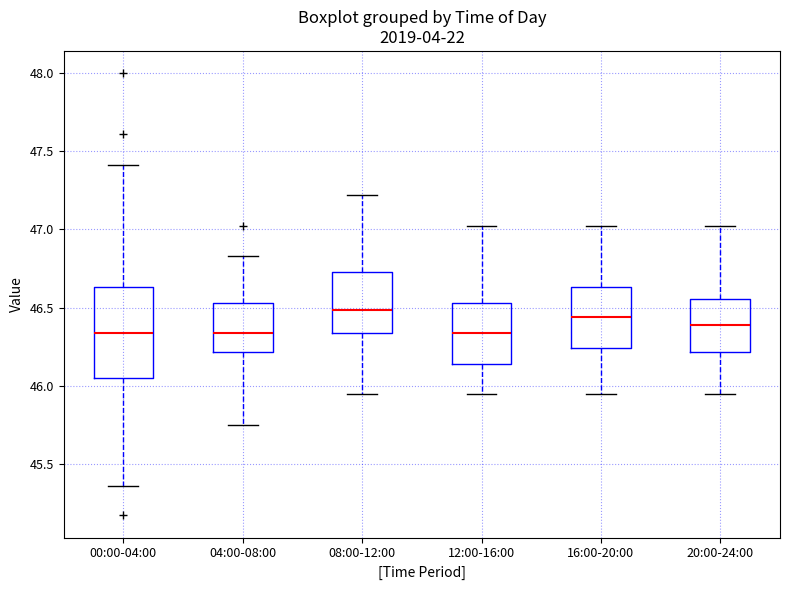

Reading left to right, read every box against the y-axis: the position of its median line, the range the box covers, and the ends of its whiskers. The values are not printed on the chart, so give them approximately, as read against the axis.

00:00-04:00: median 46.35, box 46.05 to 46.65, whiskers 45.35 to 47.40
04:00-08:00: median 46.35, box 46.20 to 46.55, whiskers 45.75 to 46.85
08:00-12:00: median 46.50, box 46.35 to 46.75, whiskers 45.95 to 47.20
12:00-16:00: median 46.35, box 46.15 to 46.55, whiskers 45.95 to 47.00
16:00-20:00: median 46.45, box 46.25 to 46.65, whiskers 45.95 to 47.00
20:00-24:00: median 46.40, box 46.20 to 46.55, whiskers 45.95 to 47.00